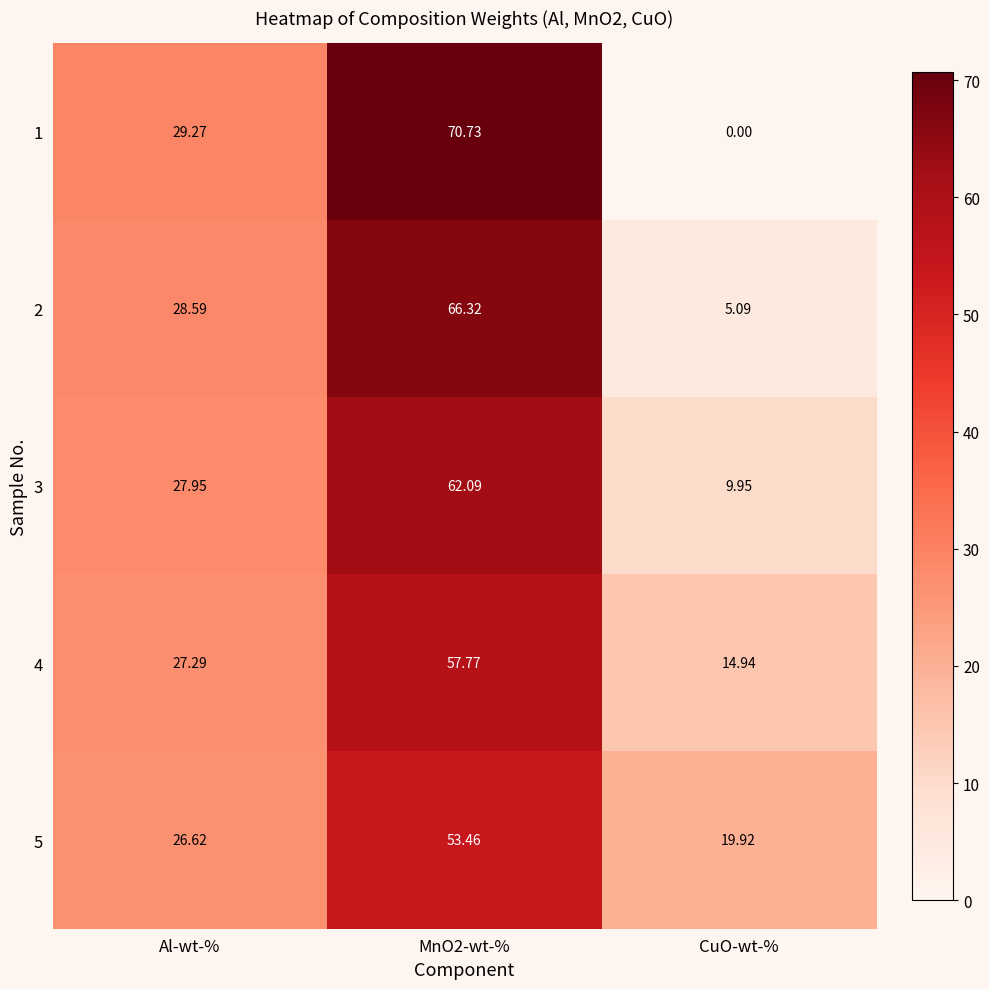

How many data points does each series have?

3